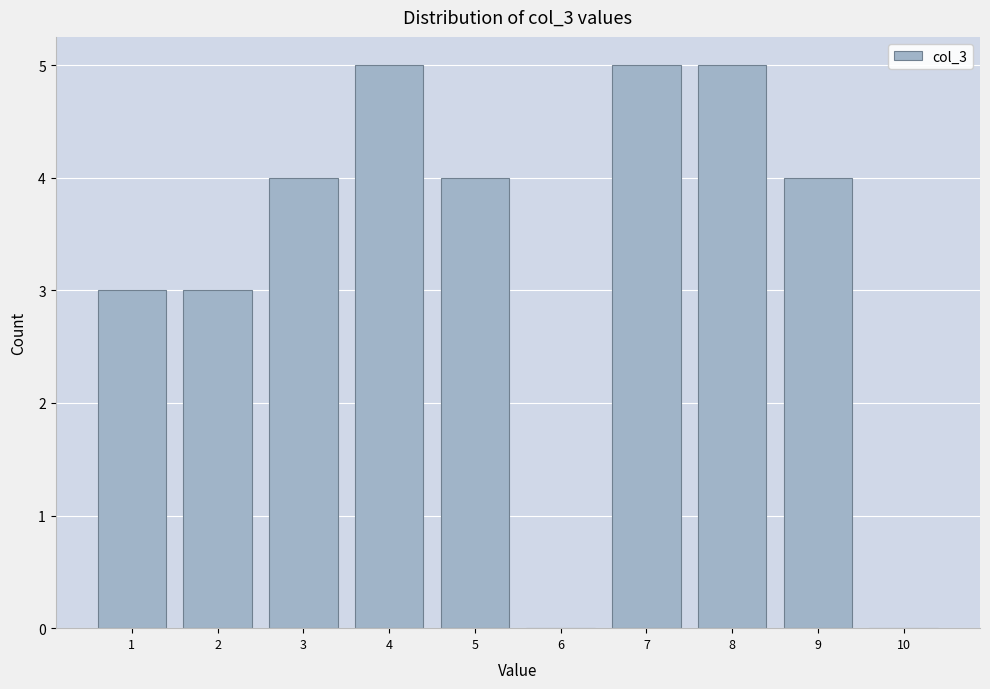

Reading right to left, what are all the values shown in this chart?

10=0	9=4	8=5	7=5	6=0	5=4	4=5	3=4	2=3	1=3